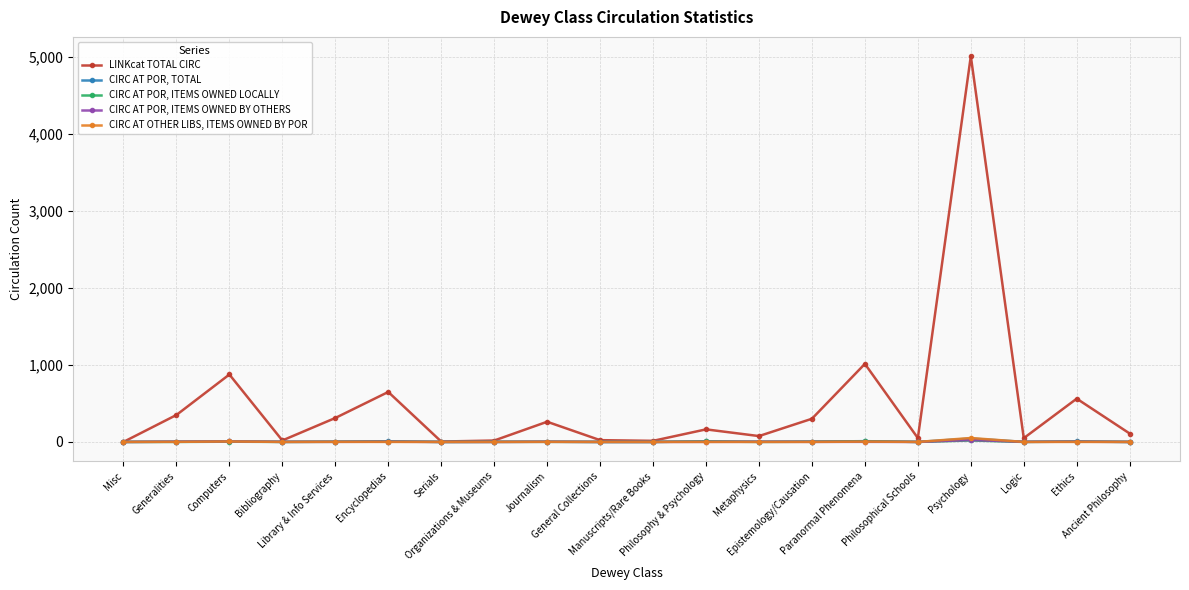

What are all the series names shown in the legend?

LINKcat TOTAL CIRC, CIRC AT POR, TOTAL, CIRC AT POR, ITEMS OWNED LOCALLY, CIRC AT POR, ITEMS OWNED BY OTHERS, CIRC AT OTHER LIBS, ITEMS OWNED BY POR